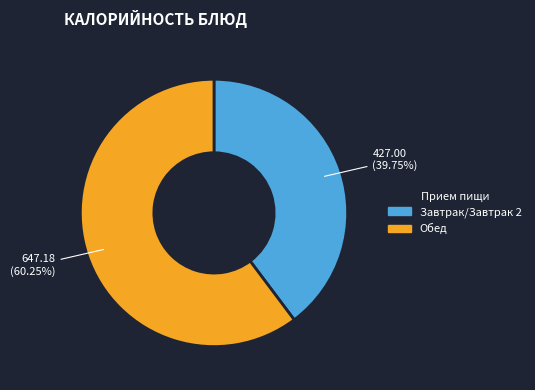

Which has a higher value, Обед or Завтрак/Завтрак 2?

Обед